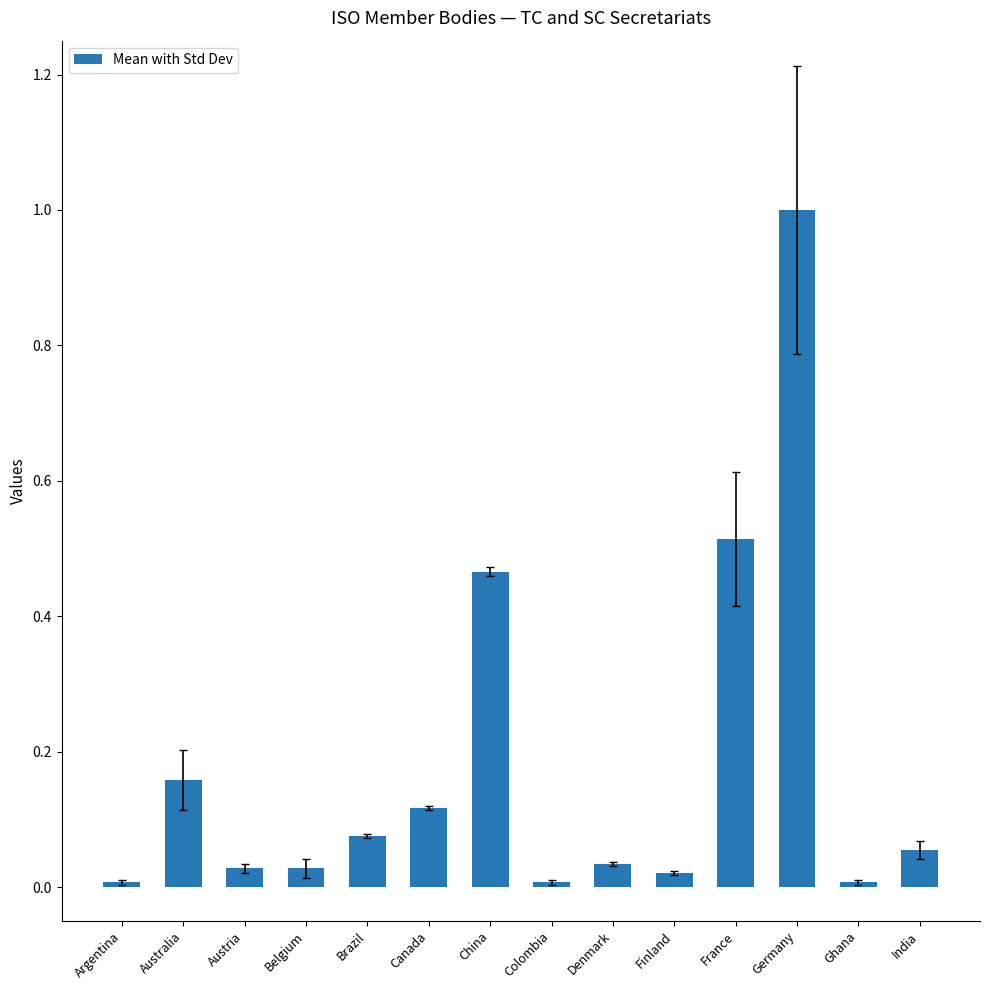

What is the sum of all values?

2.5